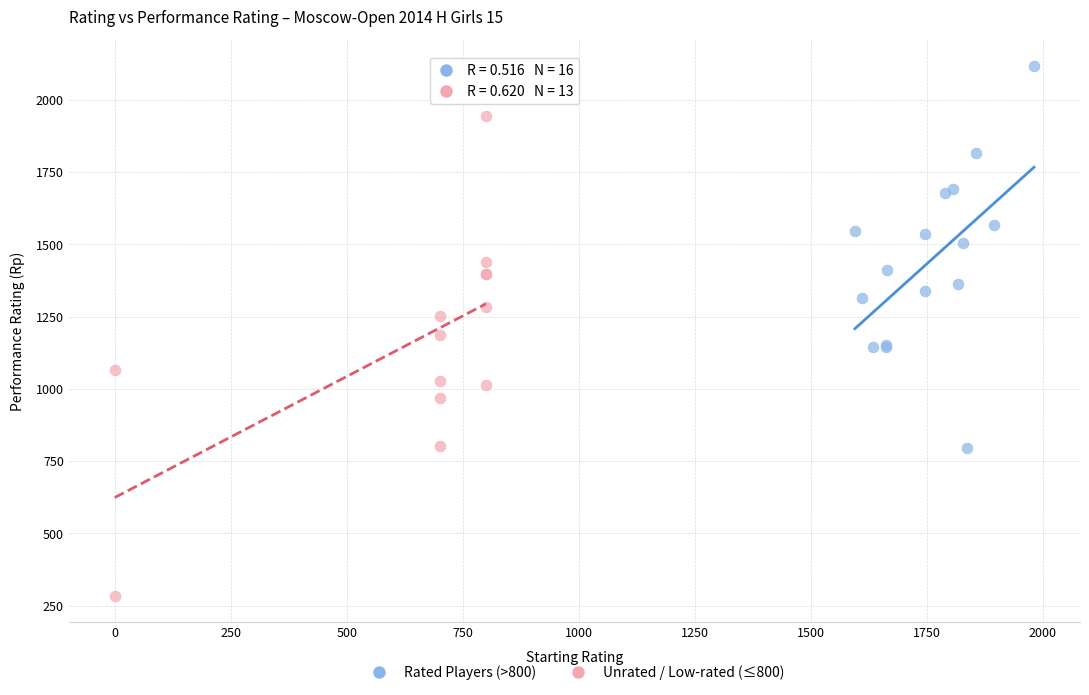

Which series has the largest Y range (max minus min)?

Unrated / Low-rated (≤800)